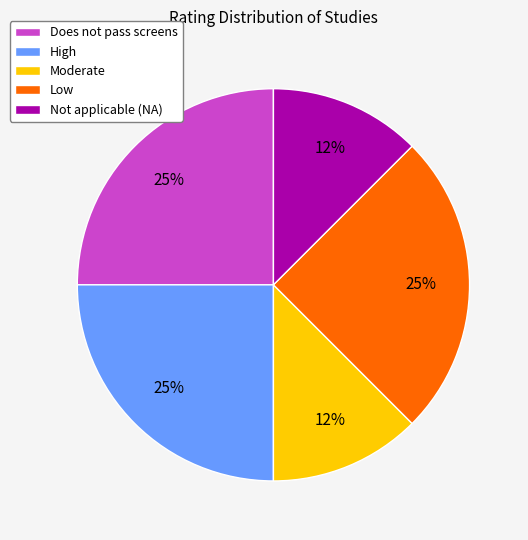

Between Moderate and Does not pass screens, which is larger?

Does not pass screens